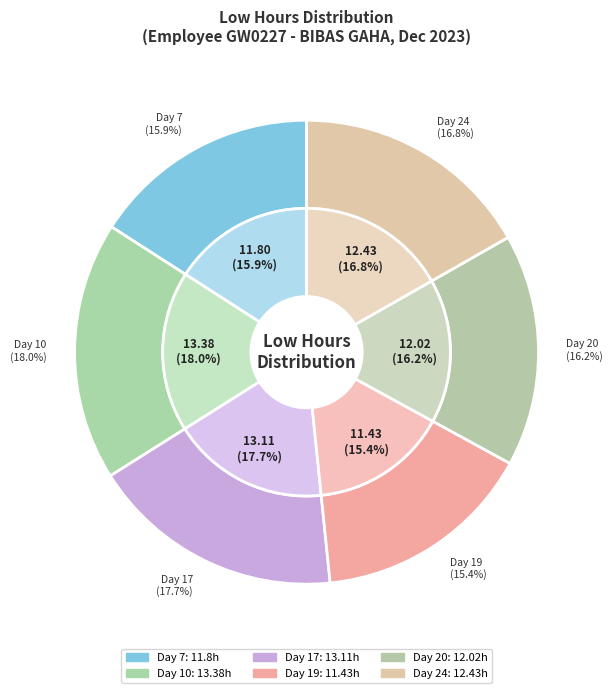

True or false: Day 17 (Low=13.11) accounts for 31% of the total.

False